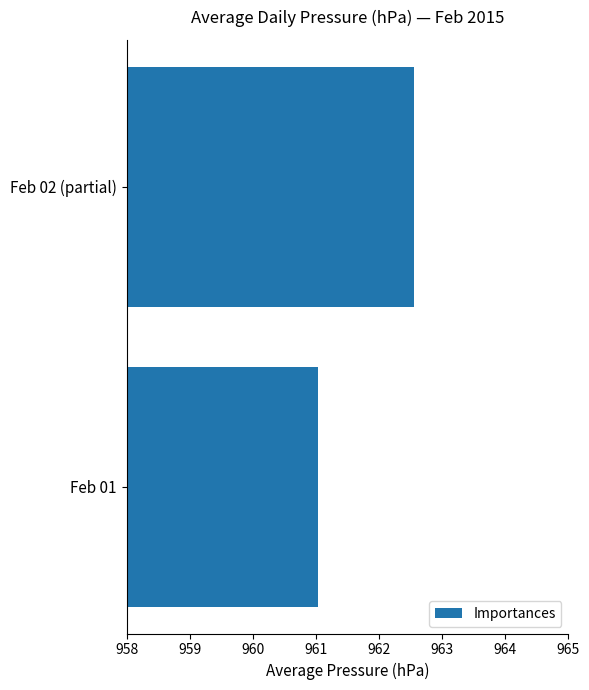

What is the maximum value shown in the chart?

962.6